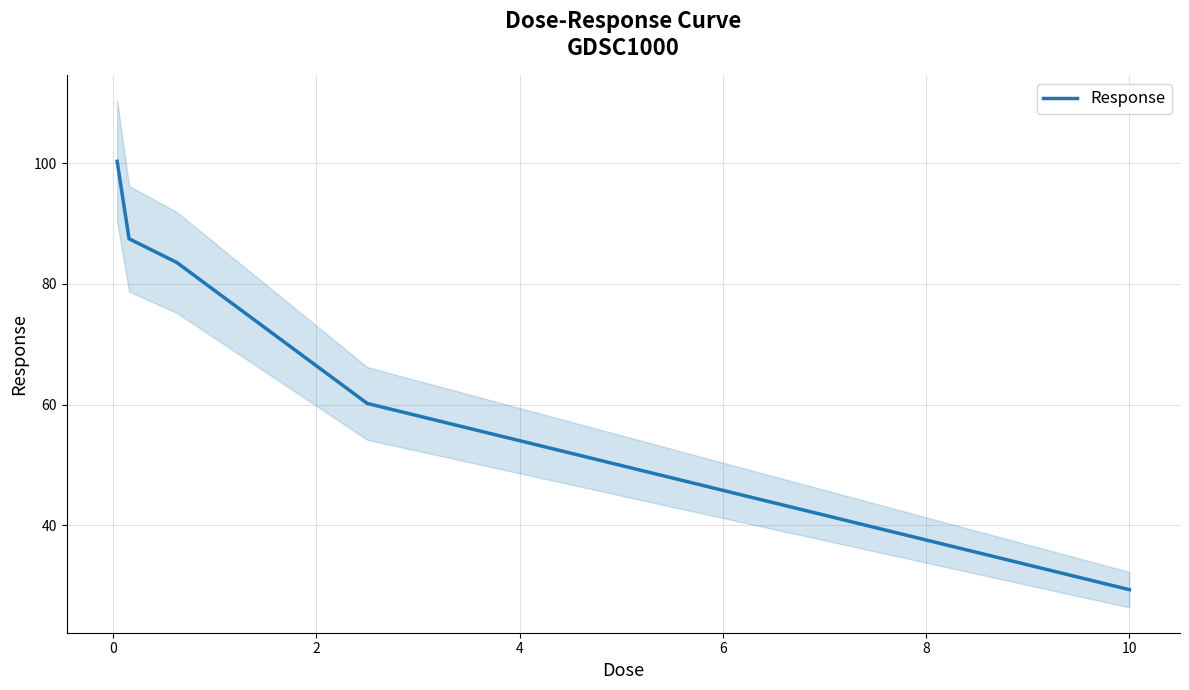

What is the minimum value shown in the chart?

29.3